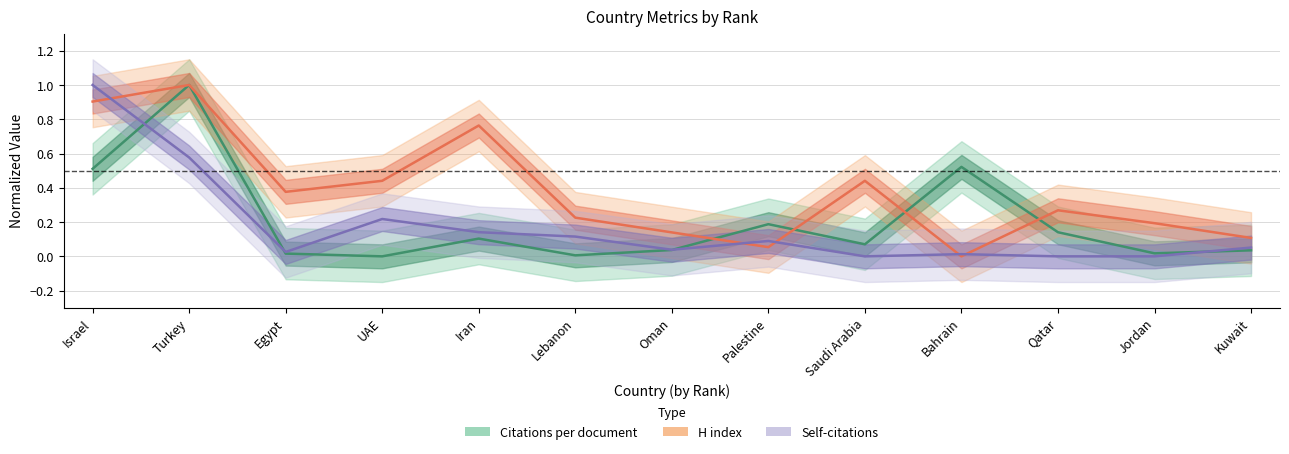

What are all the series names shown in the legend?

Citations per document, H index, Self-citations